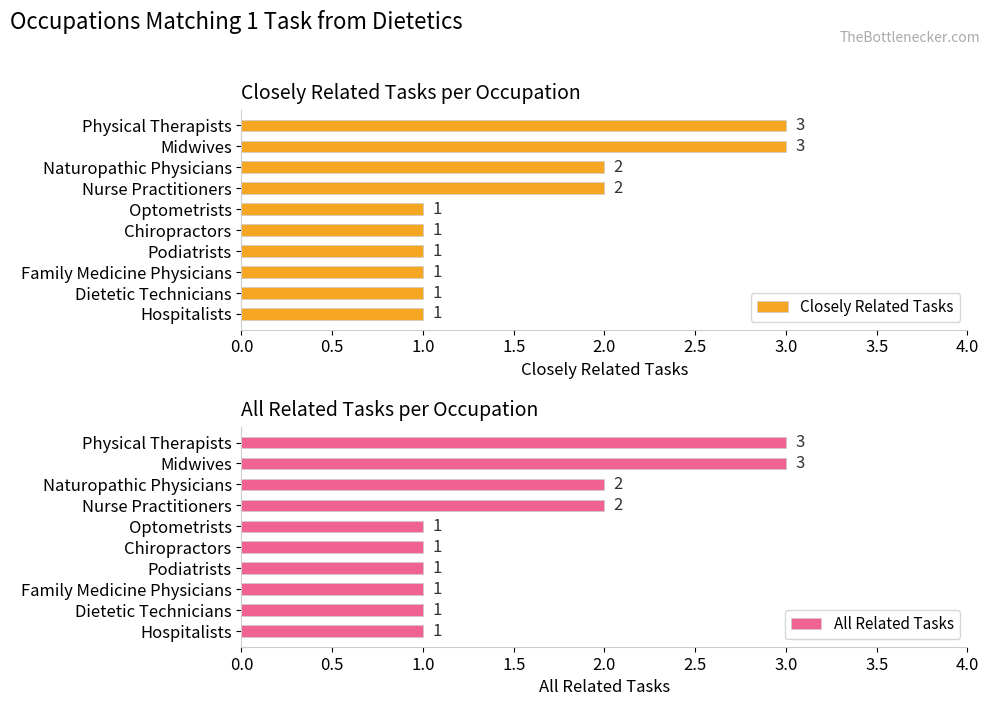

How many bars are there in each group?

2